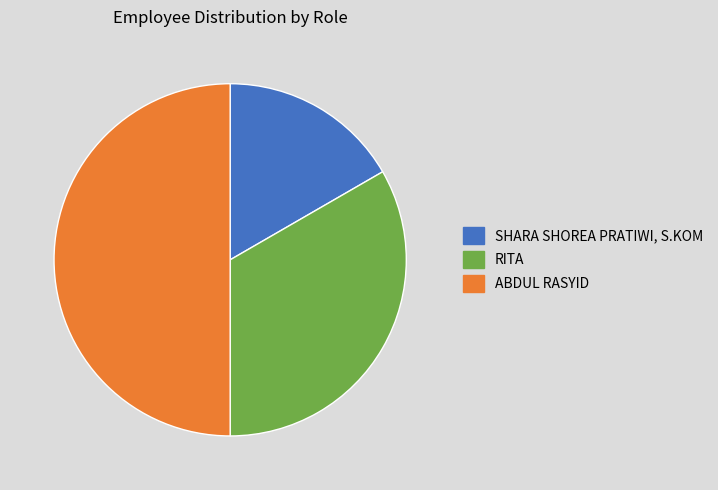

Rank the categories by value from highest to lowest.

ABDUL RASYID, RITA, SHARA SHOREA PRATIWI, S.KOM